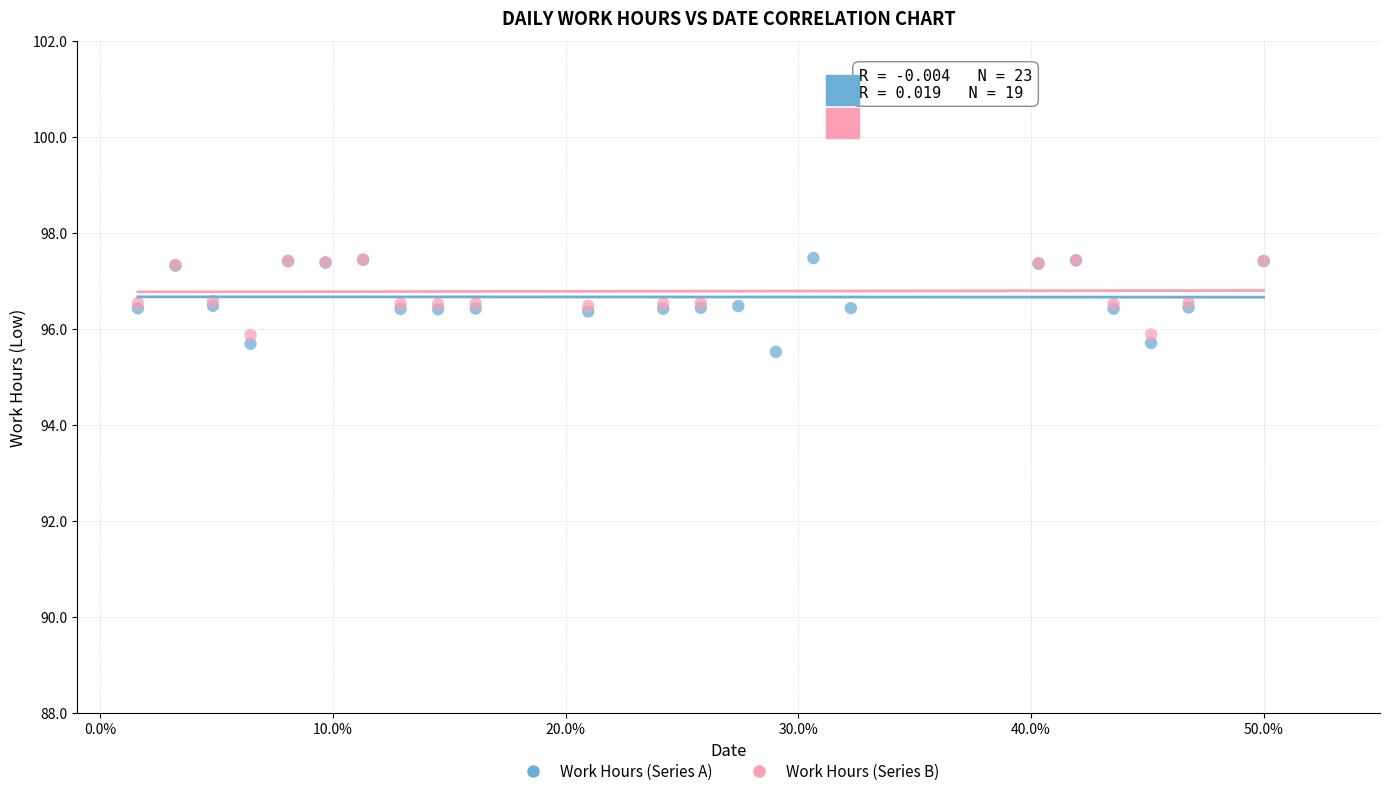

What are all the series names shown in the legend?

Work Hours (Series A), Work Hours (Series B)